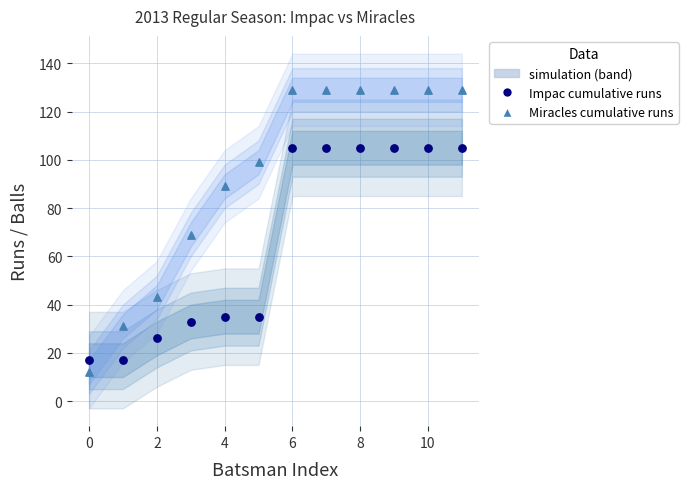

Which series reaches the minimum Y coordinate?

Miracles cumulative runs